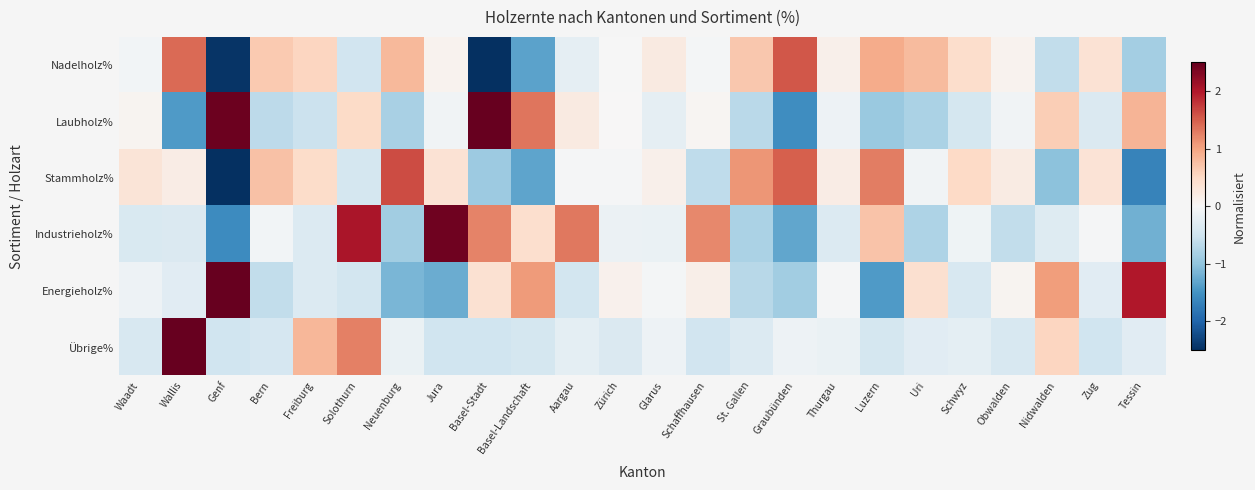

Reading left to right, what are all the values shown in this chart?

Nadelholz%: Waadt=-0.1	Wallis=1.4	Genf=-2.5	Bern=0.6	Freiburg=0.5	Solothurn=-0.5	Neuenburg=0.8	Jura=0.1	Basel-Stadt=-2.6	Basel-Landschaft=-1.3	Aargau=-0.2	Zürich=-0.0	Glarus=0.2	Schaffhausen=-0.1	St. Gallen=0.7	Graubünden=1.5	Thurgau=0.1	Luzern=0.9	Uri=0.8	Schwyz=0.4	Obwalden=0.1	Nidwalden=-0.6	Zug=0.4	Tessin=-0.9
Laubholz%: Waadt=0.1	Wallis=-1.4	Genf=2.5	Bern=-0.6	Freiburg=-0.5	Solothurn=0.5	Neuenburg=-0.8	Jura=-0.1	Basel-Stadt=2.6	Basel-Landschaft=1.3	Aargau=0.2	Zürich=0.0	Glarus=-0.2	Schaffhausen=0.1	St. Gallen=-0.7	Graubünden=-1.5	Thurgau=-0.1	Luzern=-0.9	Uri=-0.8	Schwyz=-0.4	Obwalden=-0.1	Nidwalden=0.6	Zug=-0.4	Tessin=0.9
Stammholz%: Waadt=0.3	Wallis=0.2	Genf=-2.8	Bern=0.7	Freiburg=0.5	Solothurn=-0.4	Neuenburg=1.6	Jura=0.4	Basel-Stadt=-0.9	Basel-Landschaft=-1.3	Aargau=-0.0	Zürich=-0.0	Glarus=0.1	Schaffhausen=-0.6	St. Gallen=1.1	Graubünden=1.5	Thurgau=0.2	Luzern=1.3	Uri=-0.1	Schwyz=0.5	Obwalden=0.2	Nidwalden=-1.0	Zug=0.3	Tessin=-1.7
Industrieholz%: Waadt=-0.4	Wallis=-0.4	Genf=-1.6	Bern=-0.1	Freiburg=-0.3	Solothurn=2.0	Neuenburg=-0.9	Jura=2.4	Basel-Stadt=1.2	Basel-Landschaft=0.4	Aargau=1.3	Zürich=-0.1	Glarus=-0.2	Schaffhausen=1.2	St. Gallen=-0.8	Graubünden=-1.3	Thurgau=-0.3	Luzern=0.7	Uri=-0.8	Schwyz=-0.1	Obwalden=-0.6	Nidwalden=-0.3	Zug=-0.0	Tessin=-1.2
Energieholz%: Waadt=-0.1	Wallis=-0.3	Genf=3.2	Bern=-0.6	Freiburg=-0.3	Solothurn=-0.5	Neuenburg=-1.1	Jura=-1.2	Basel-Stadt=0.4	Basel-Landschaft=1.1	Aargau=-0.5	Zürich=0.1	Glarus=-0.0	Schaffhausen=0.1	St. Gallen=-0.7	Graubünden=-0.9	Thurgau=-0.0	Luzern=-1.4	Uri=0.4	Schwyz=-0.4	Obwalden=0.1	Nidwalden=1.0	Zug=-0.3	Tessin=2.0
Übrige%: Waadt=-0.4	Wallis=4.3	Genf=-0.5	Bern=-0.4	Freiburg=0.8	Solothurn=1.3	Neuenburg=-0.2	Jura=-0.5	Basel-Stadt=-0.5	Basel-Landschaft=-0.4	Aargau=-0.2	Zürich=-0.4	Glarus=-0.1	Schaffhausen=-0.5	St. Gallen=-0.3	Graubünden=-0.1	Thurgau=-0.2	Luzern=-0.4	Uri=-0.3	Schwyz=-0.2	Obwalden=-0.4	Nidwalden=0.5	Zug=-0.5	Tessin=-0.3